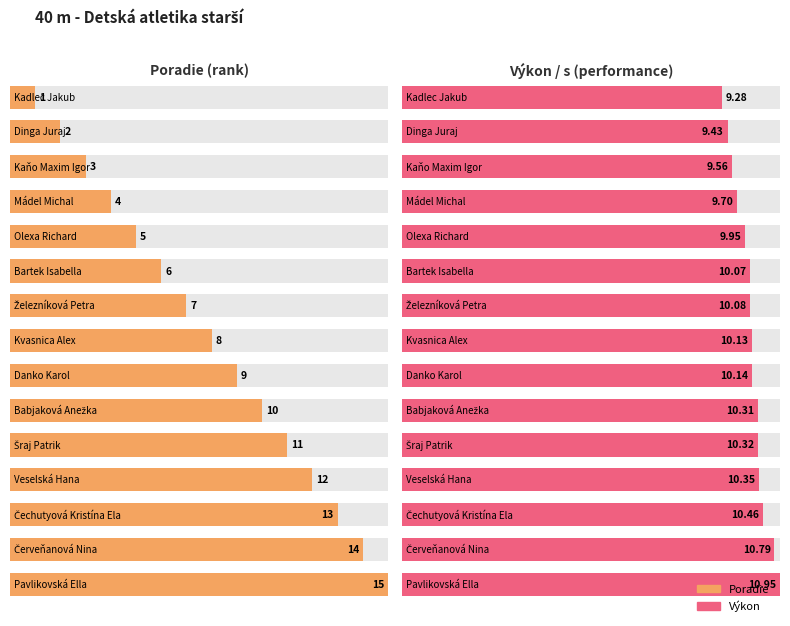

What are all the series names shown in the legend?

Poradie, Výkon